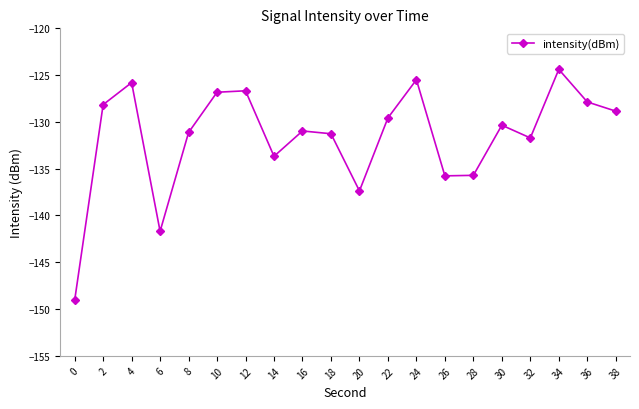

What is the average value?

-131.6